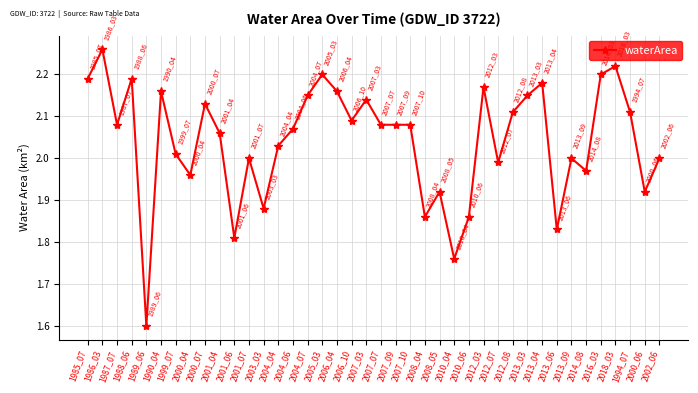

What is the sum of all values?

81.7